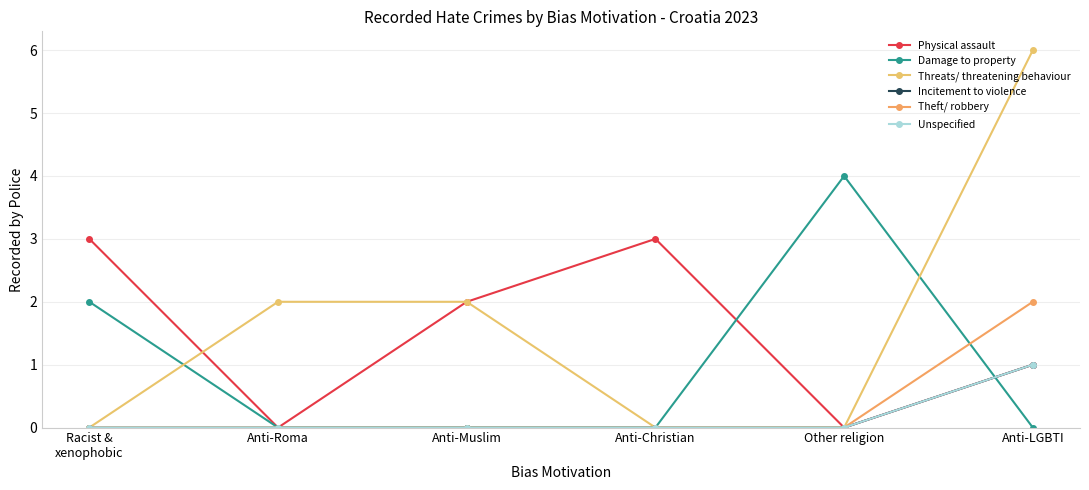

True or false: Unspecified and Physical assault cross at least once.

False